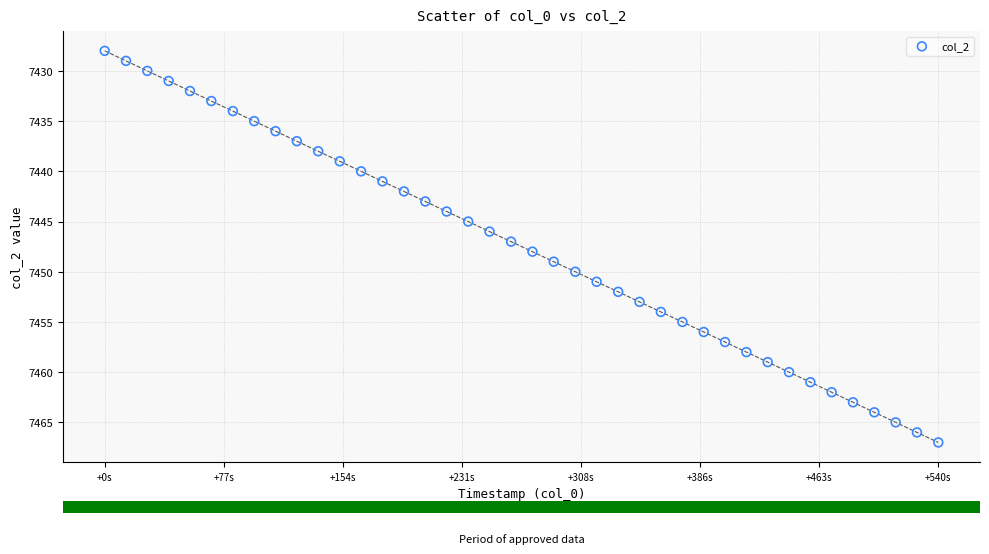

What is the range of Y values (max minus min)?

39